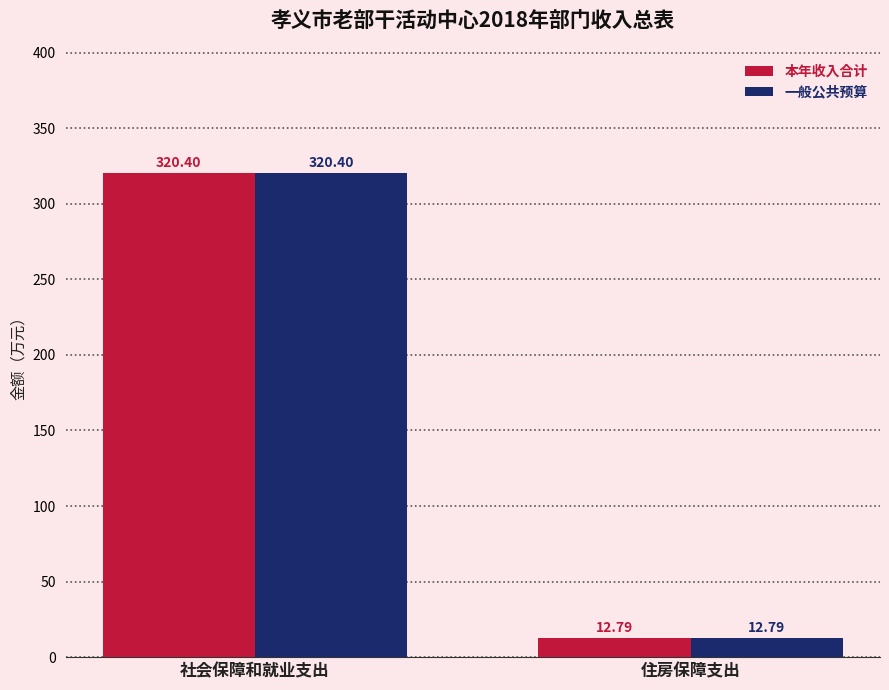

What are all the series names shown in the legend?

本年收入合计, 一般公共预算